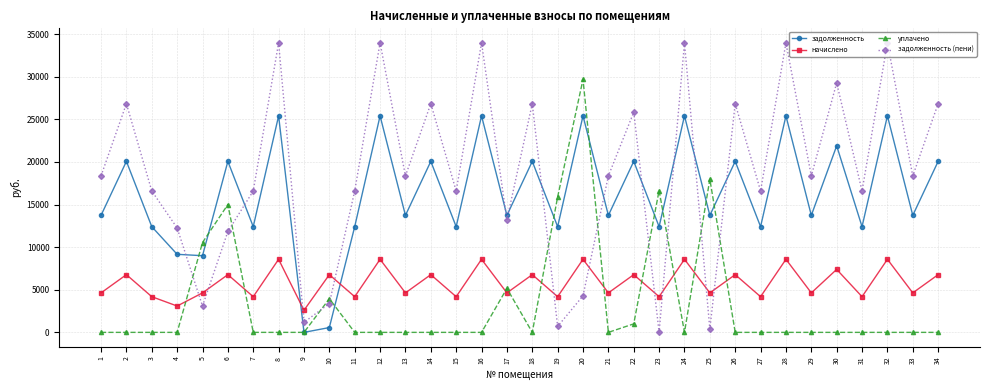

The value of задолженность at 11 is 12403.2. True or false?

True